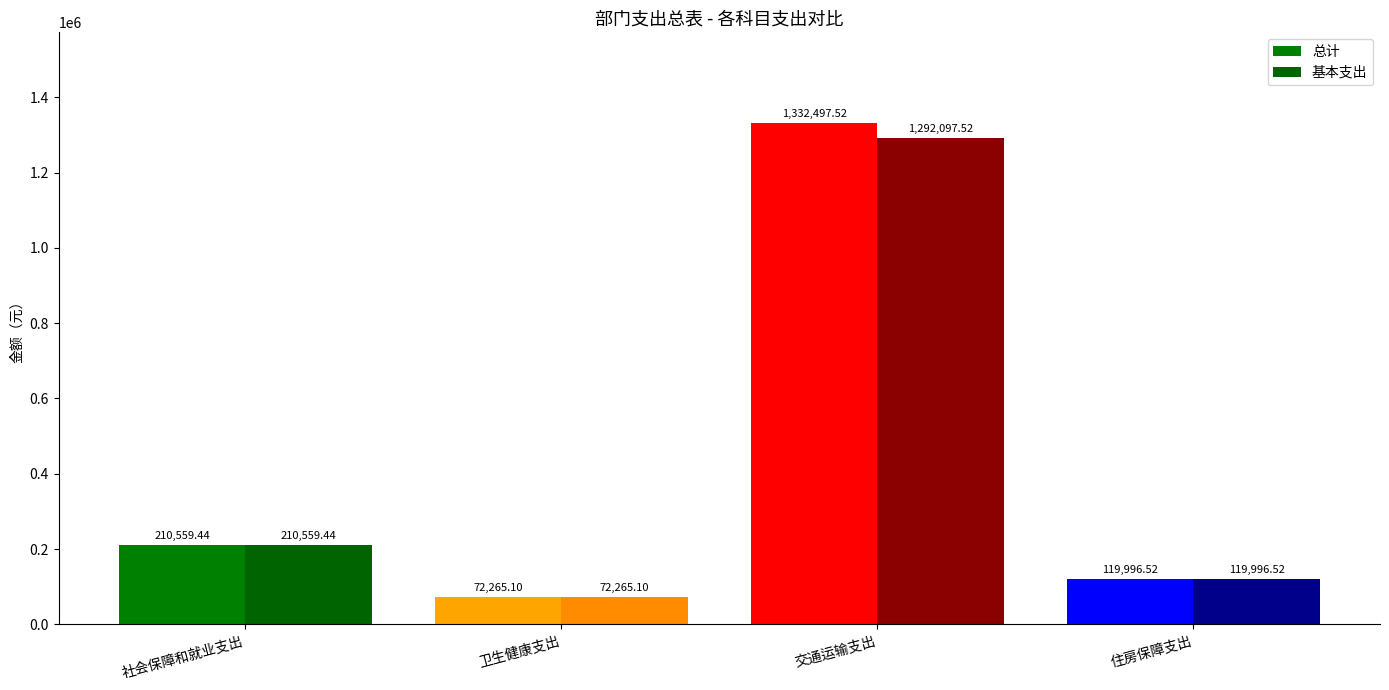

True or false: 基本支出 has a value of 210559.4 at 社会保障和就业支出.

True